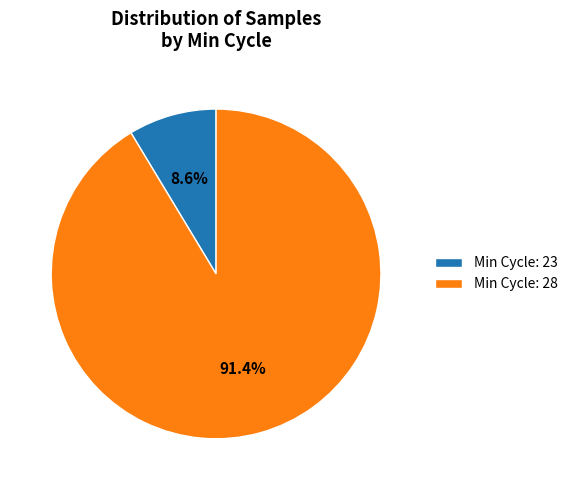

Is there a majority slice in this chart?

Yes